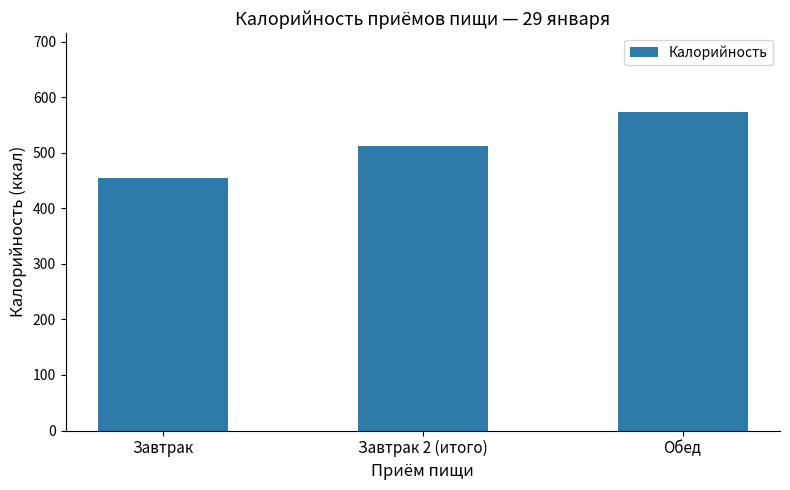

How many data points are less than 511?

1